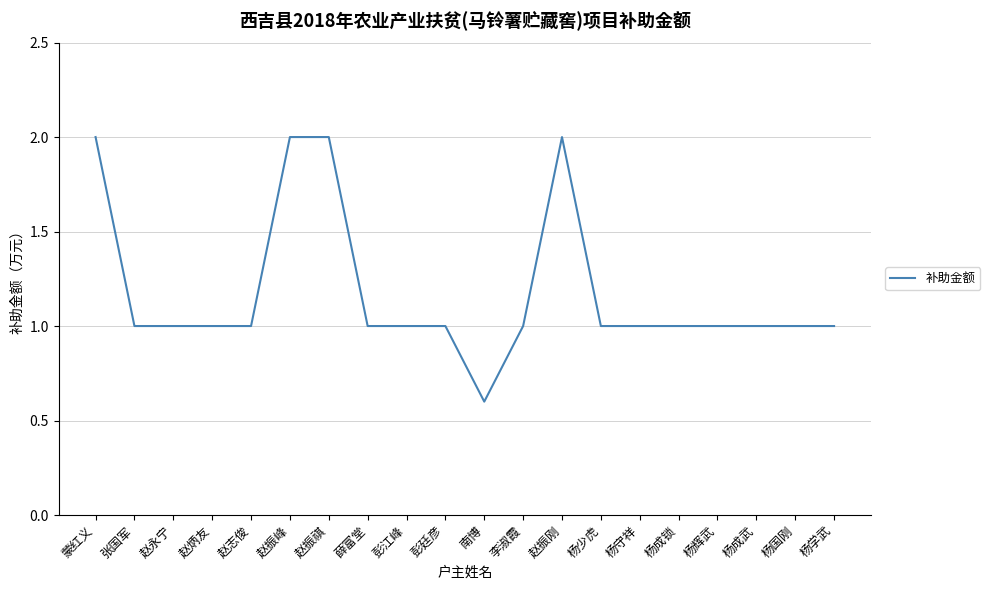

What is the change in value from 南博 to 杨国刚?

+0.4